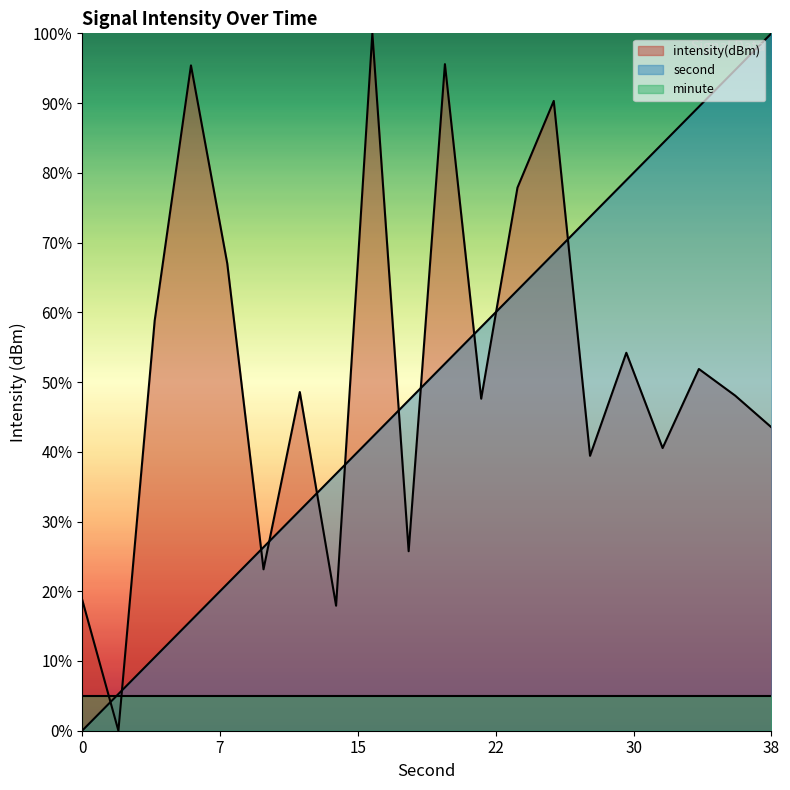

How many times do intensity and second cross each other?

11